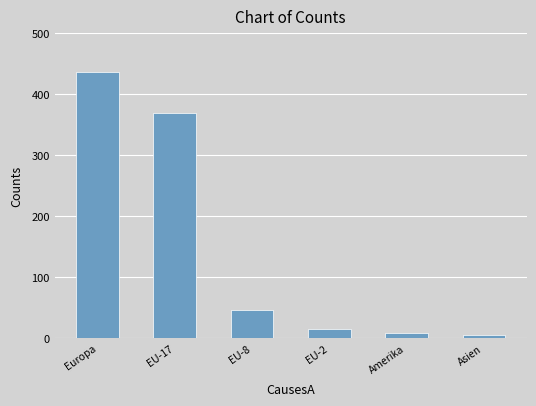

Which label corresponds to the largest value in the chart?

Europa